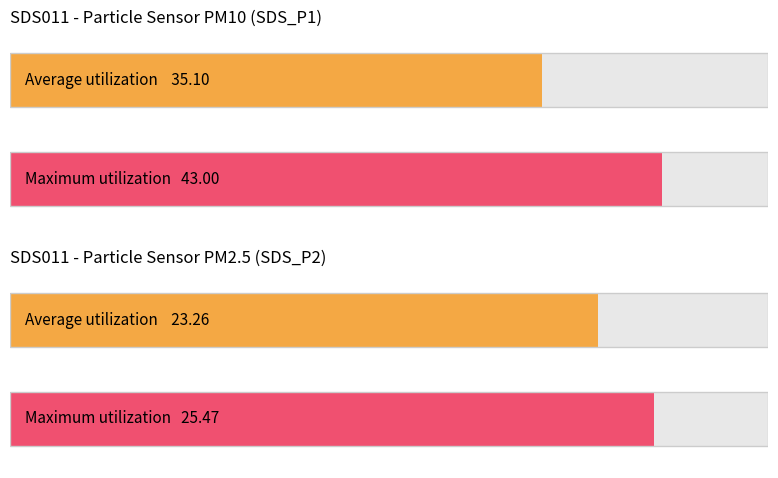

Are the bars grouped side by side (vs. stacked)?

Yes